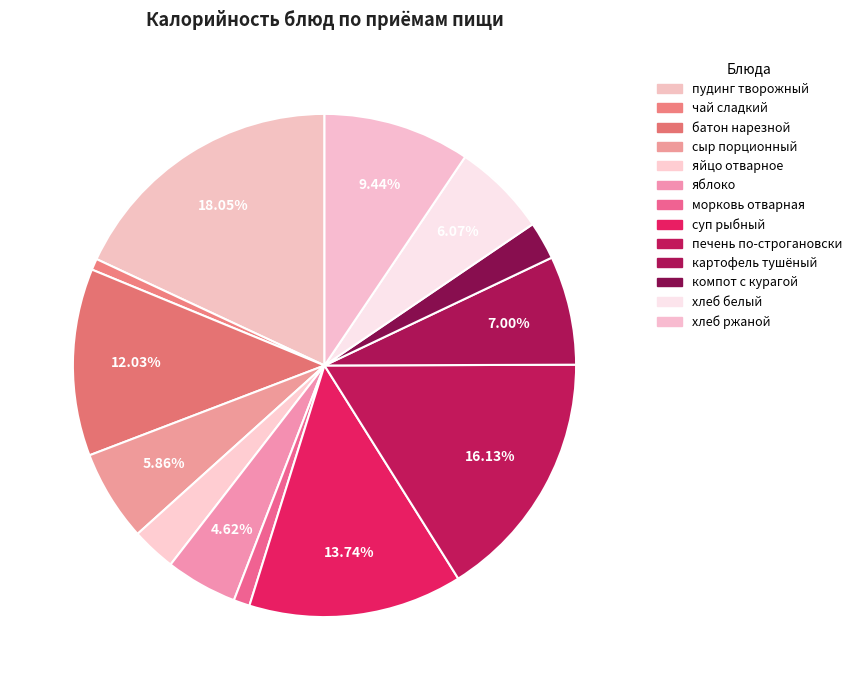

To the nearest percent, what portion does яблоко represent?

5%